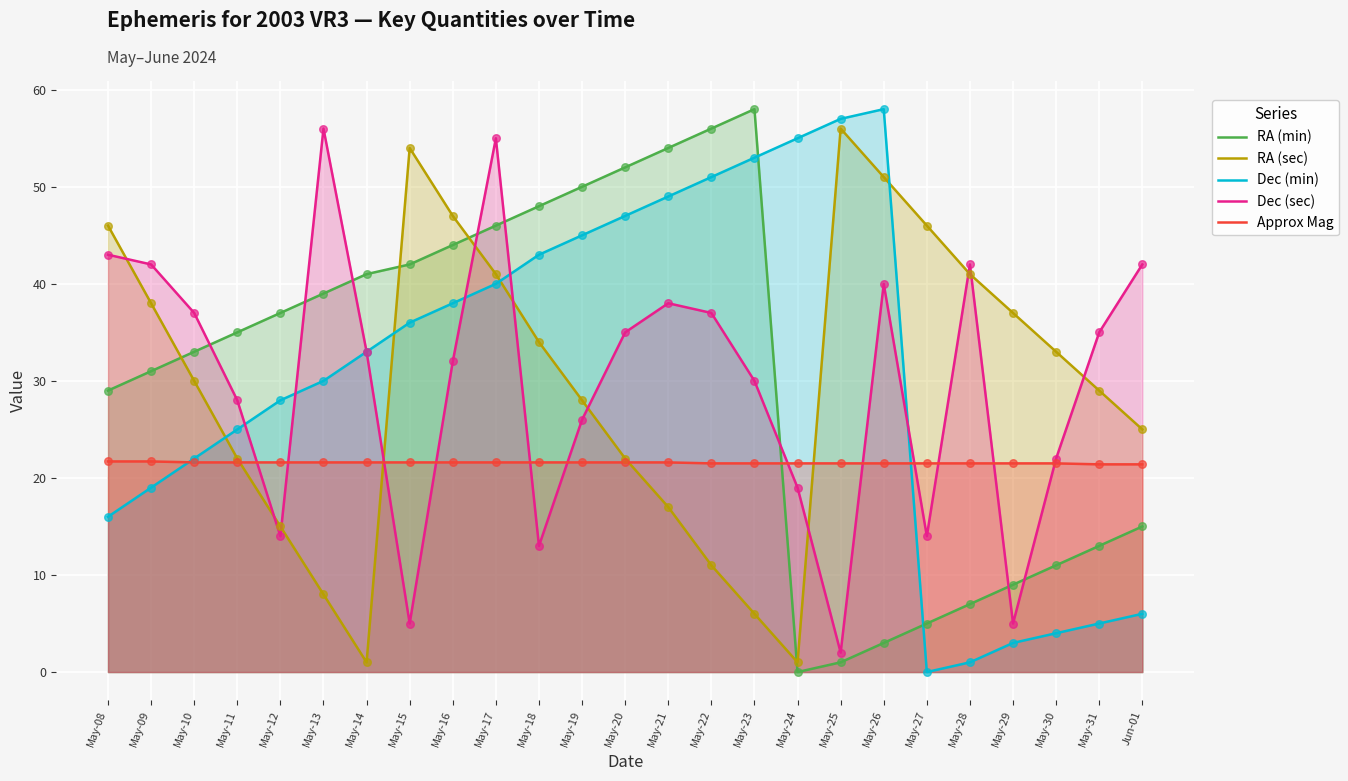

Which series has the widest spread of Y values?

RA (min)